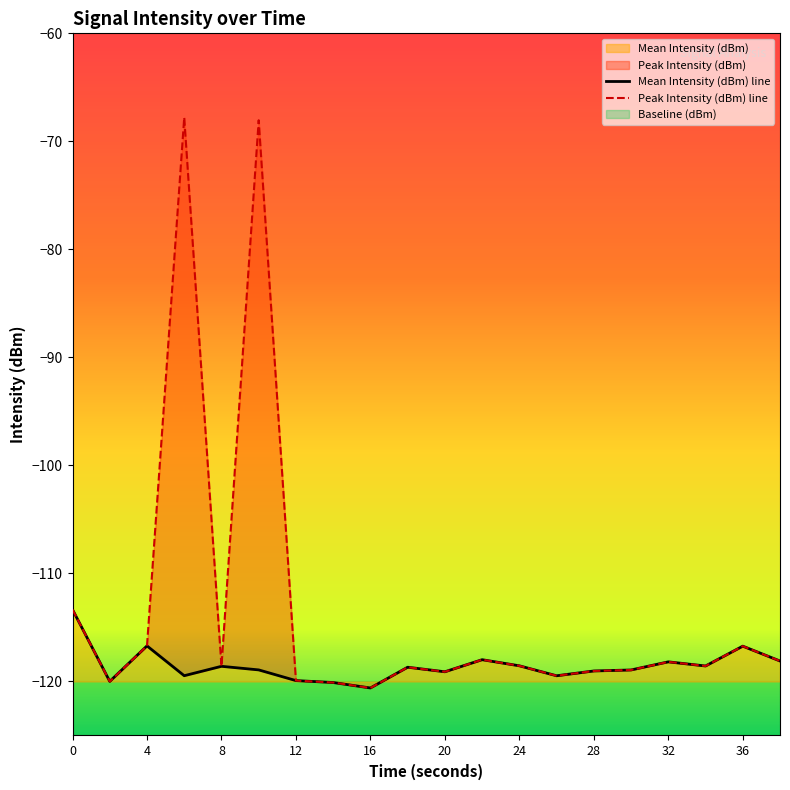

Which series has the widest spread of values?

Peak Intensity (dBm)